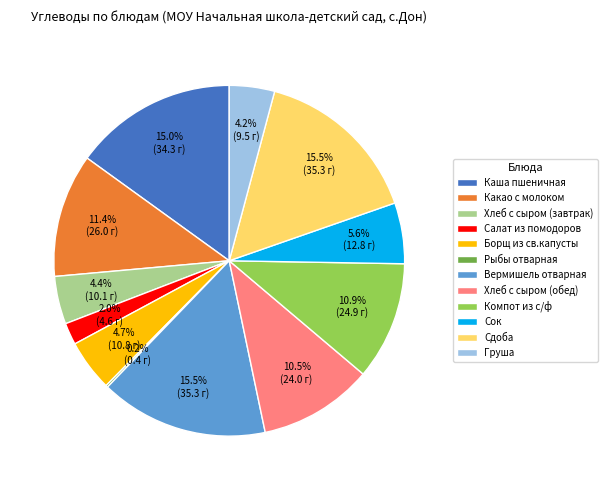

To the nearest percent, what percentage of the pie is Груша?

4%